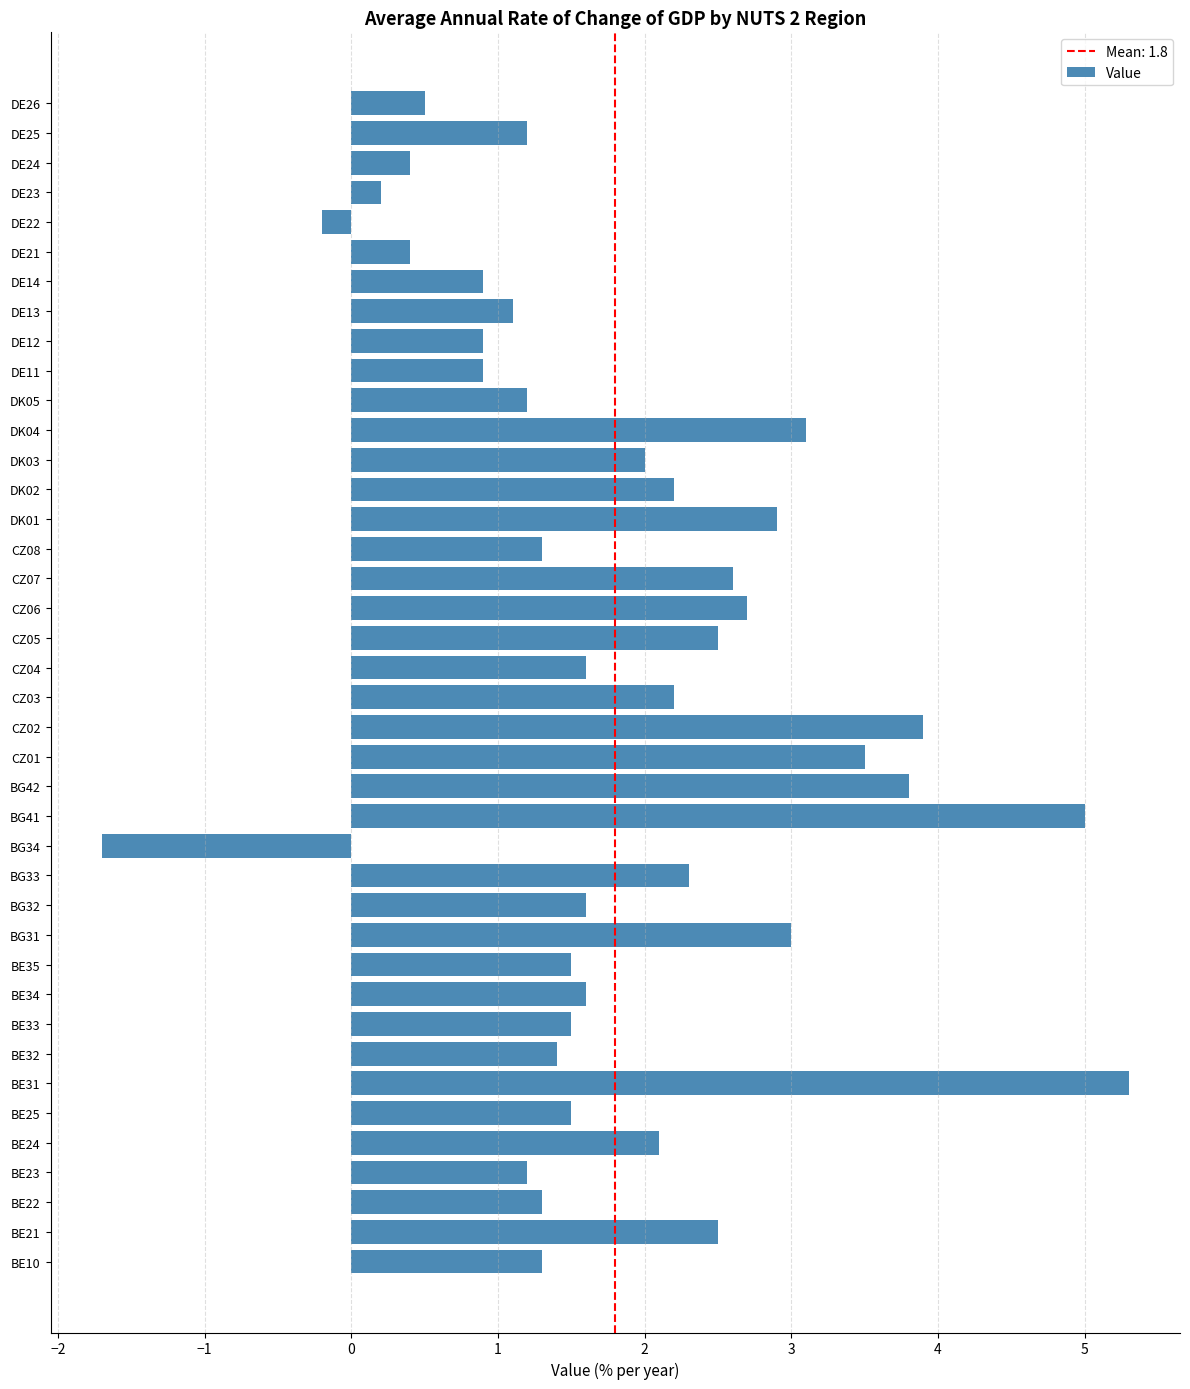

Read the value at BE23.

1.2